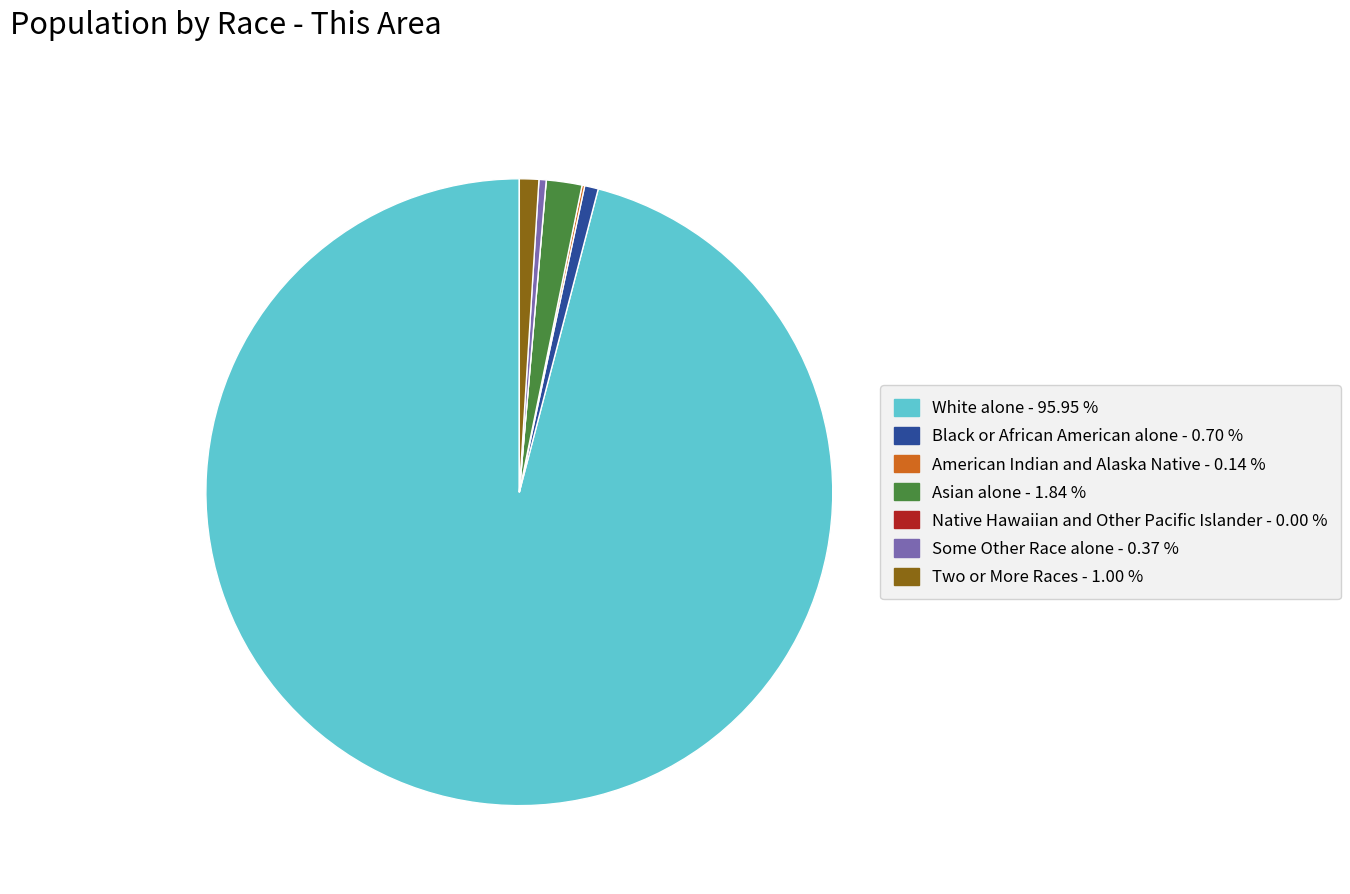

Is there any slice that represents more than half of the pie?

Yes